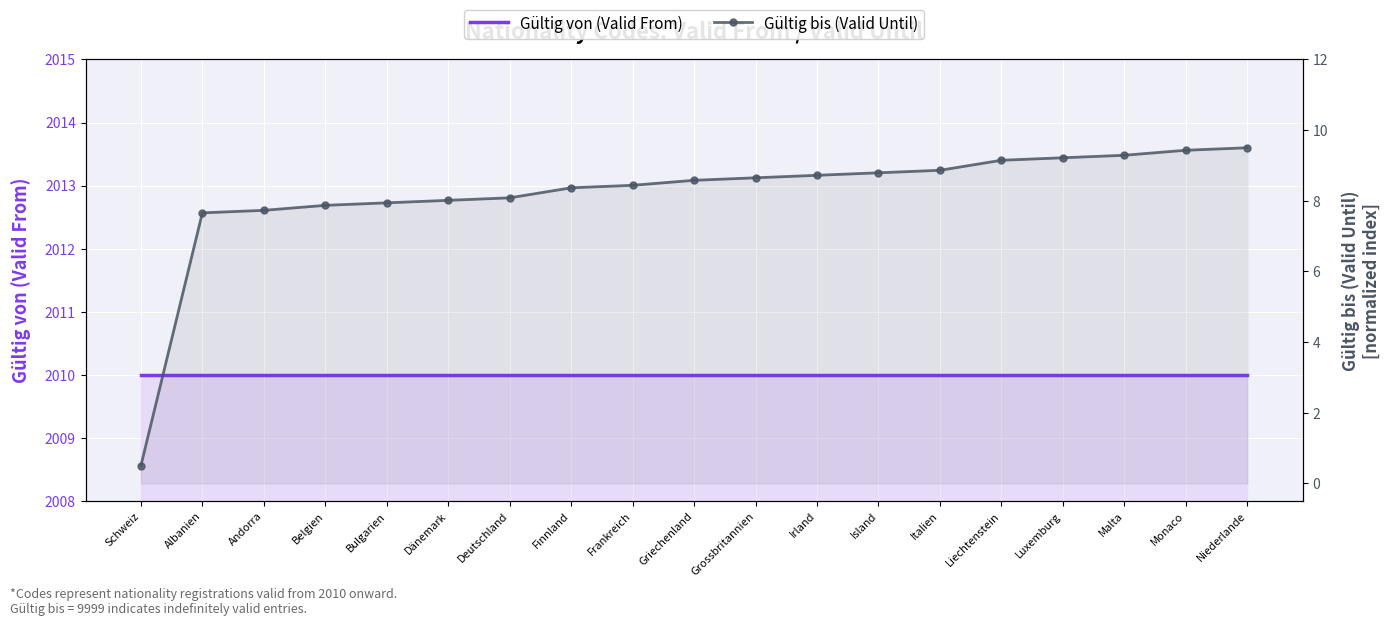

What is the lowest value of the Gültig bis (Valid Until) series?

0.5